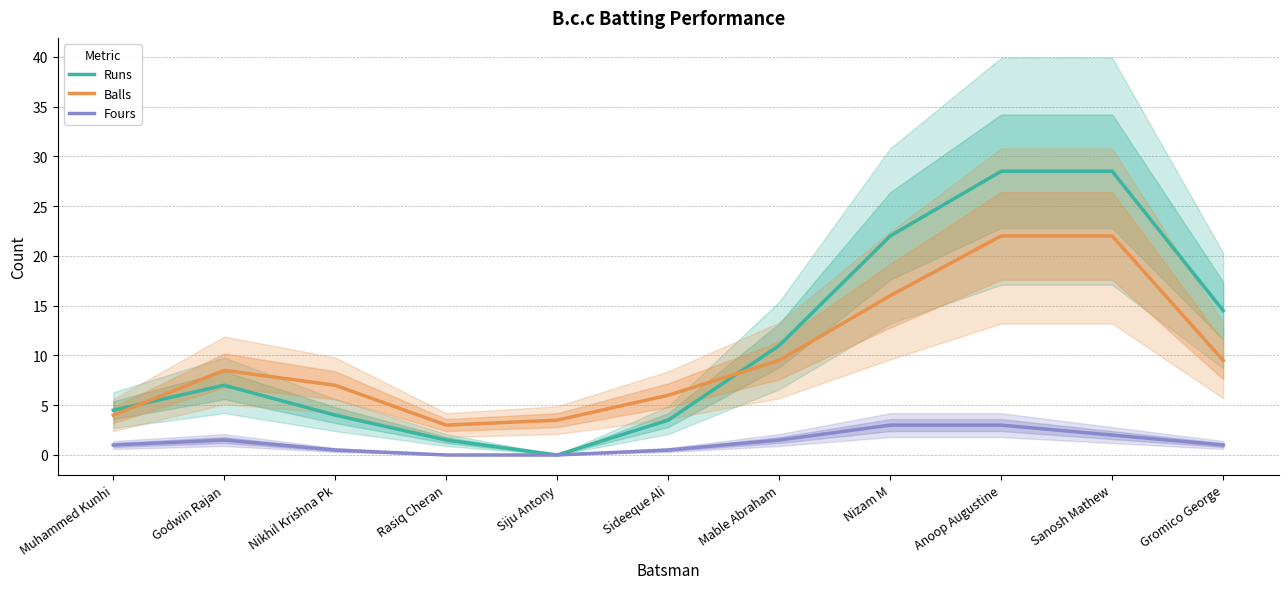

At which category is the sum across all series the highest?

Anoop Augustine